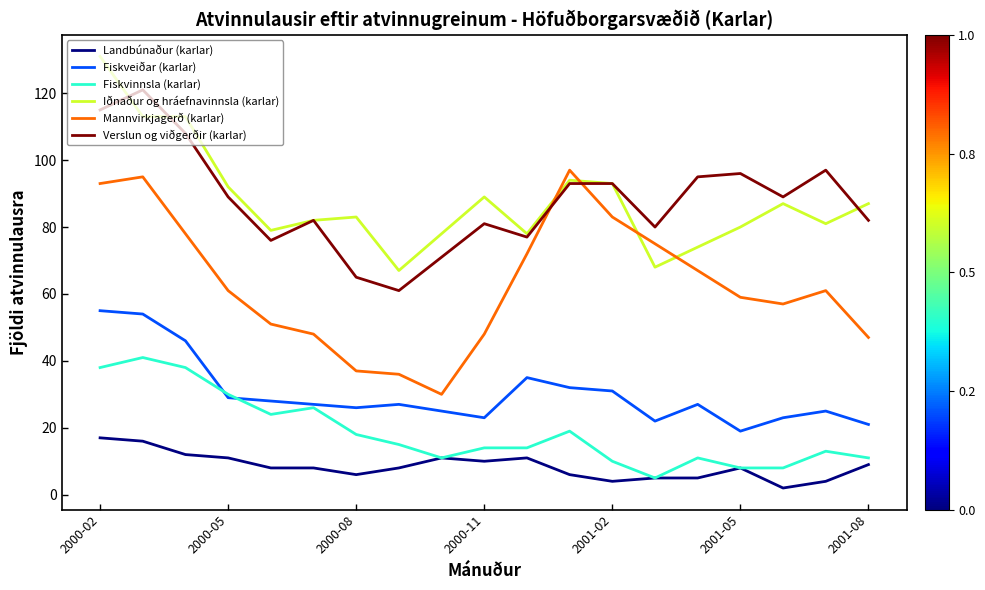

True or false: Verslun og viðgerðir (karlar) and Fiskvinnsla (karlar) cross at least once.

False